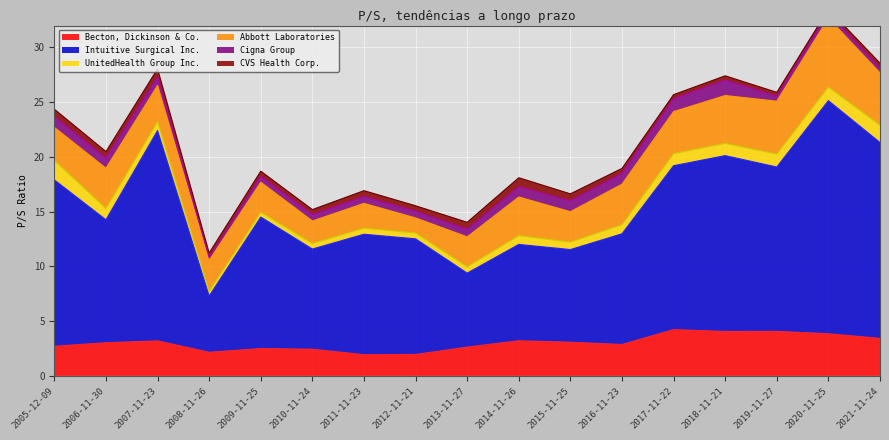

List the series in order of their peak value, lowest first.

CVS Health Corp., Cigna Group, UnitedHealth Group Inc., Becton, Dickinson & Co., Abbott Laboratories, Intuitive Surgical Inc.